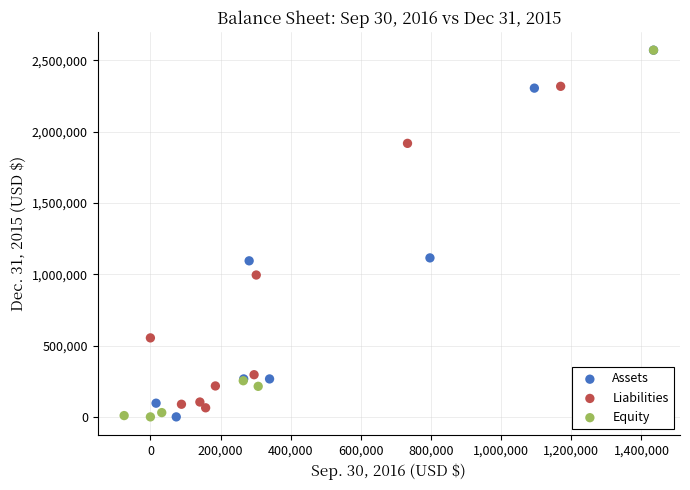

What are all the series names shown in the legend?

Assets, Liabilities, Equity